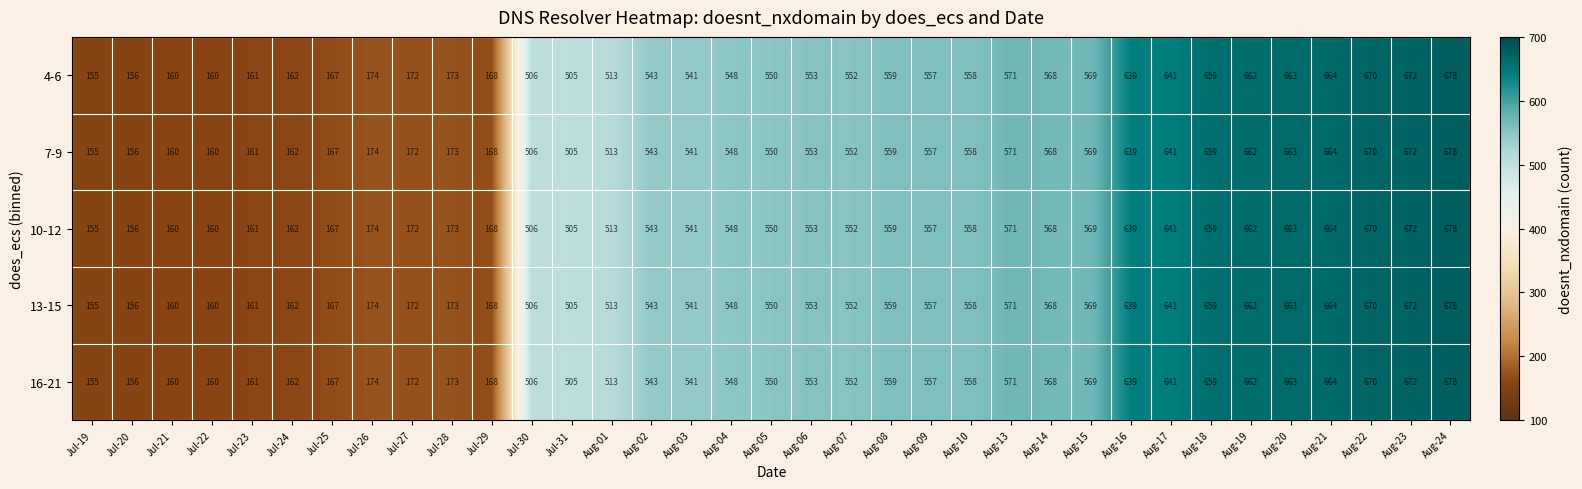

Where is 7-9 nearest to the value 416?

Jul-31